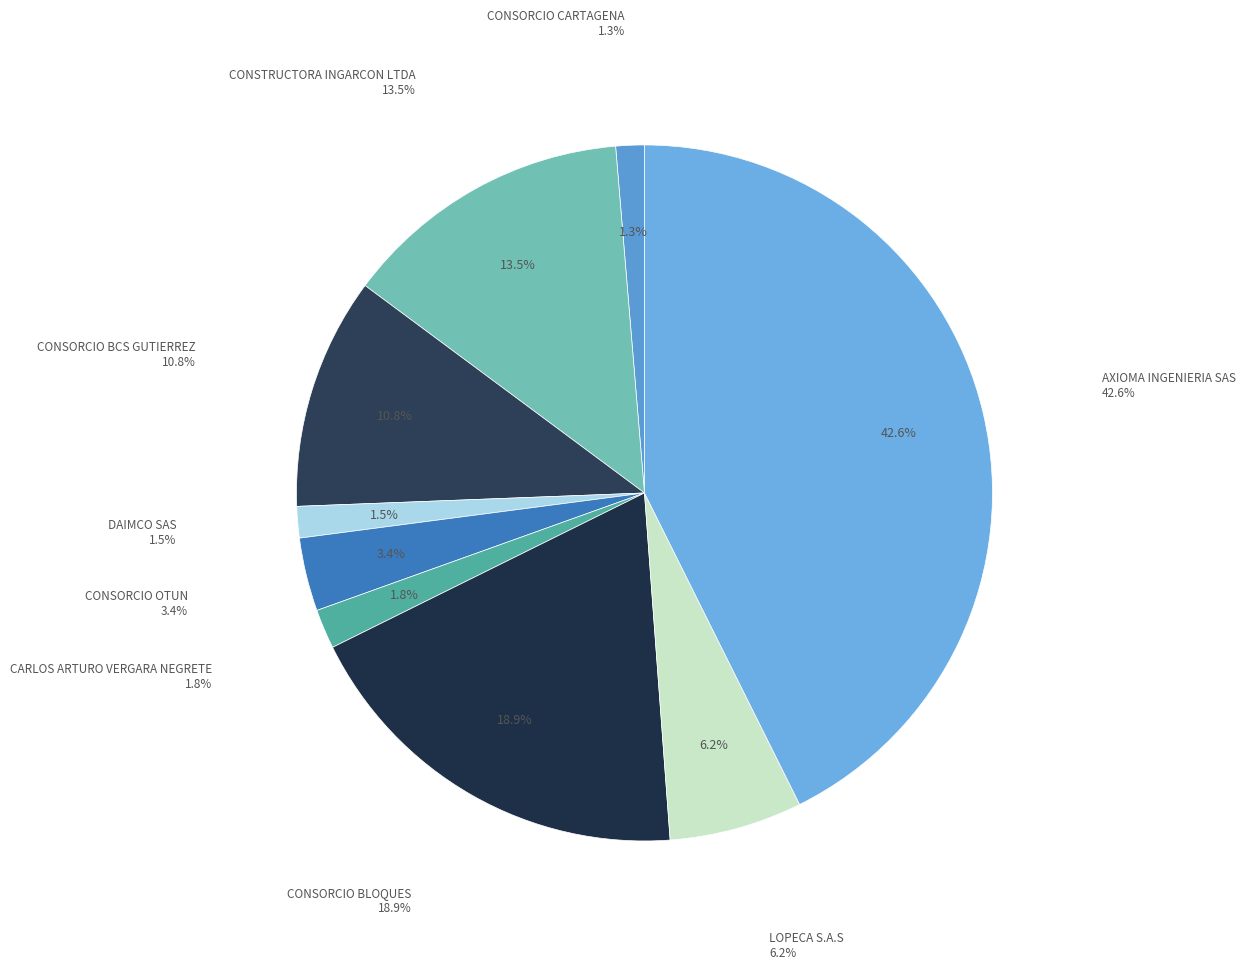

What percentage is the CONSORCIO BCS GUTIERREZ slice, to the nearest percent?

11%